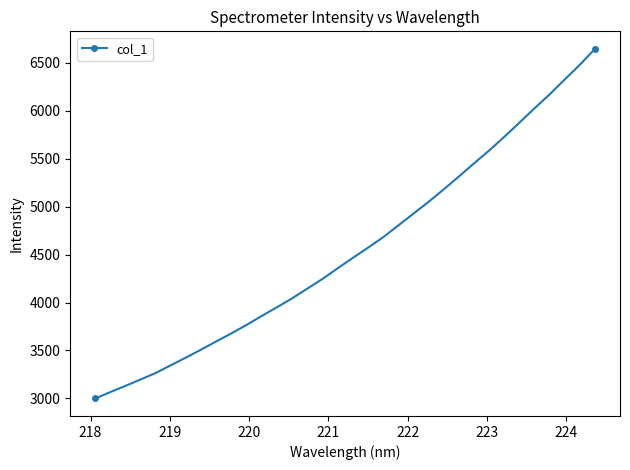

What is the minimum value shown in the chart?

2999.4